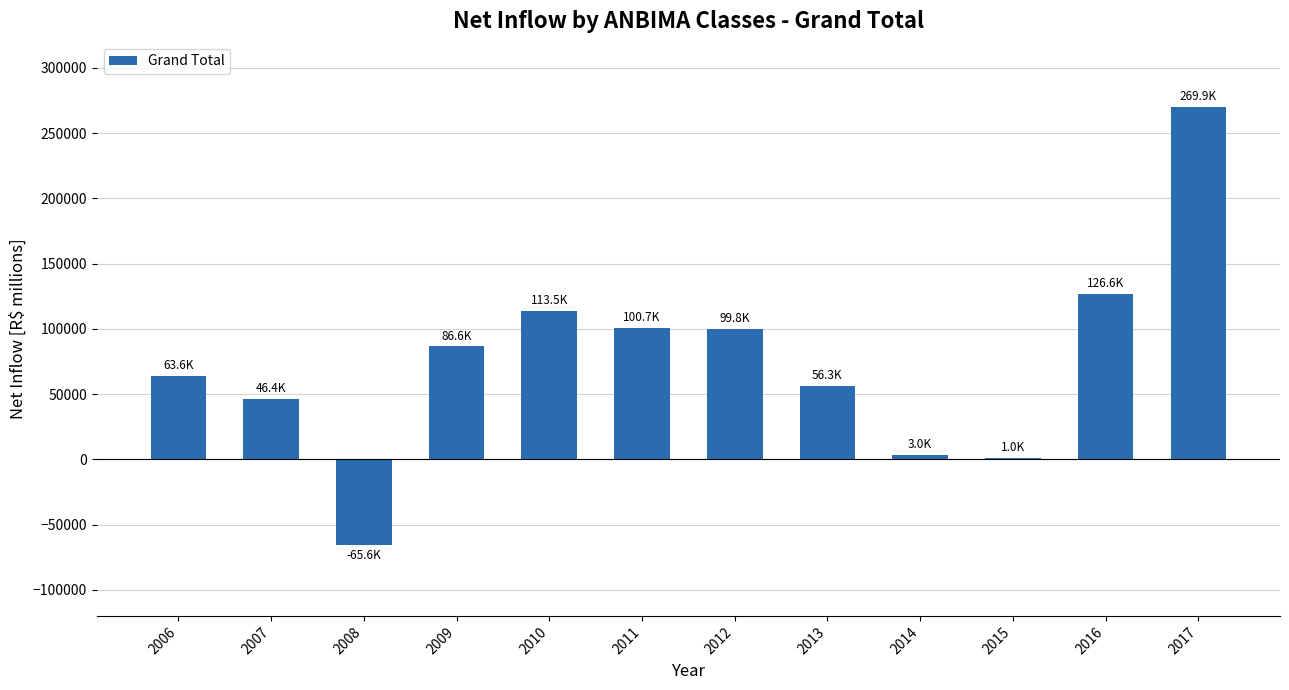

What is the sum of all values?

901872.7